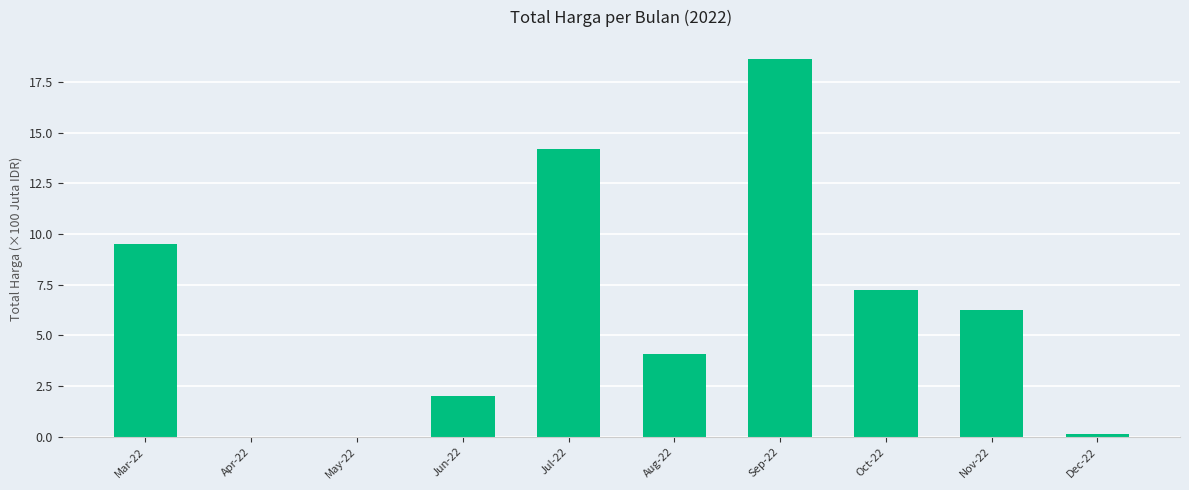

Reading left to right, transcribe all the data shown in this chart.

Mar-22=9.5	Apr-22=0.0	May-22=0.0	Jun-22=2.0	Jul-22=14.2	Aug-22=4.1	Sep-22=18.6	Oct-22=7.2	Nov-22=6.3	Dec-22=0.1